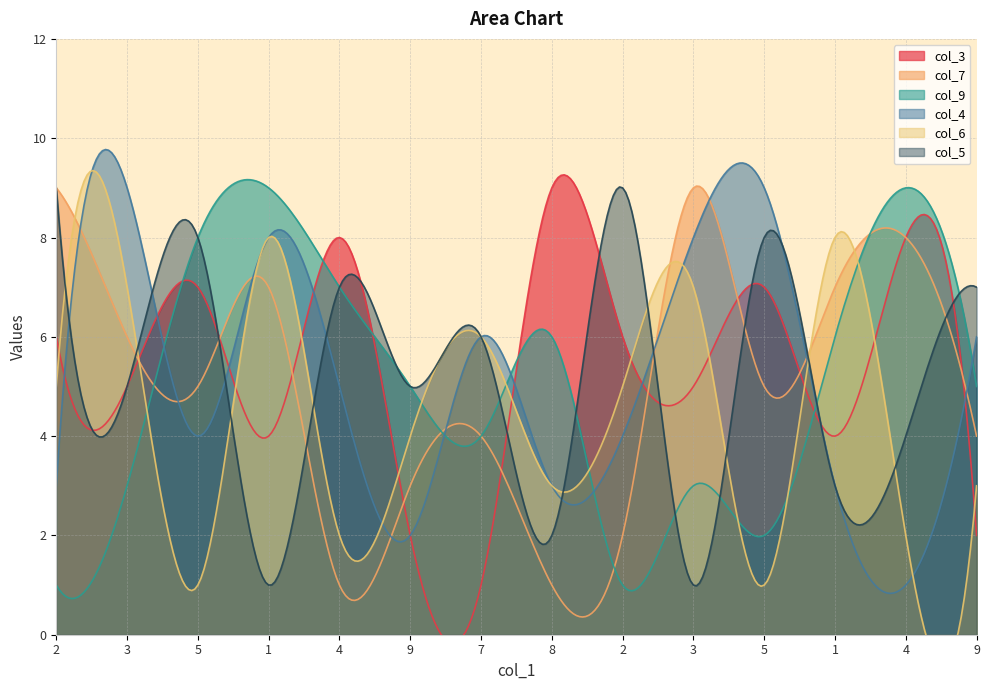

At which label does col_5 first exceed 6?

2